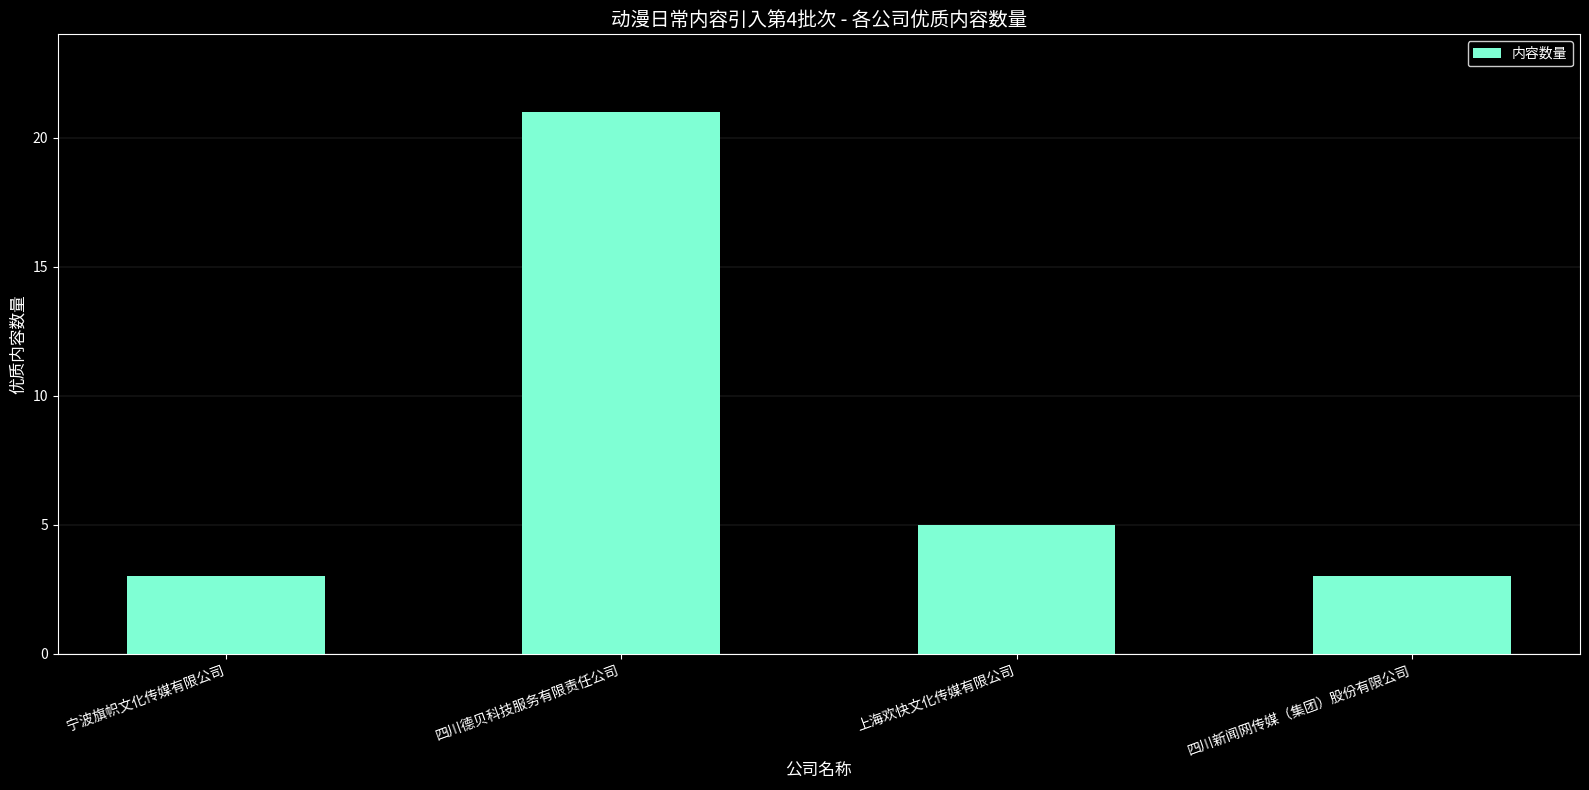

What is the value of the 4th bar from the left?

3